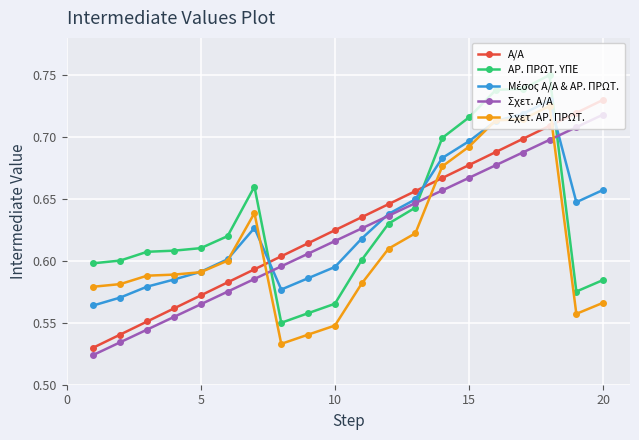

True or false: Σχετ. ΑΡ. ΠΡΩΤ. and ΑΡ. ΠΡΩΤ. ΥΠΕ intersect in this chart.

False